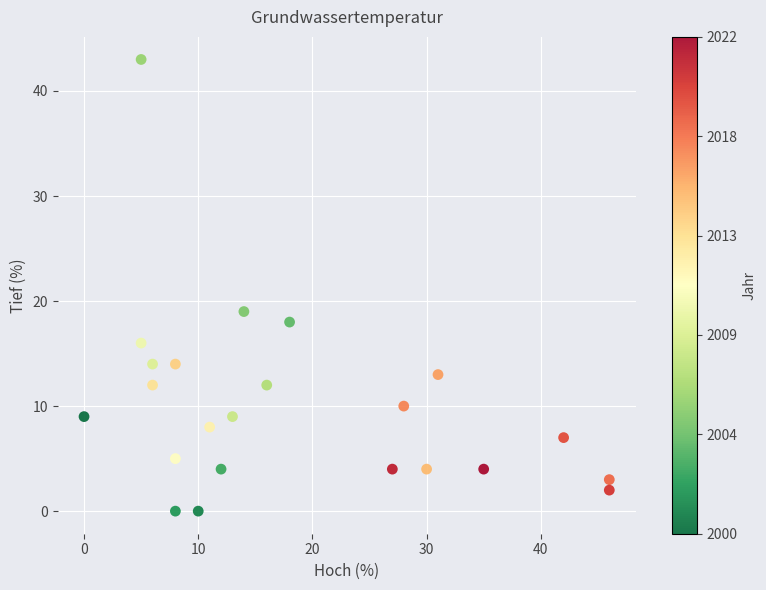

What Y value in the scatter plot is closest to 21?

19